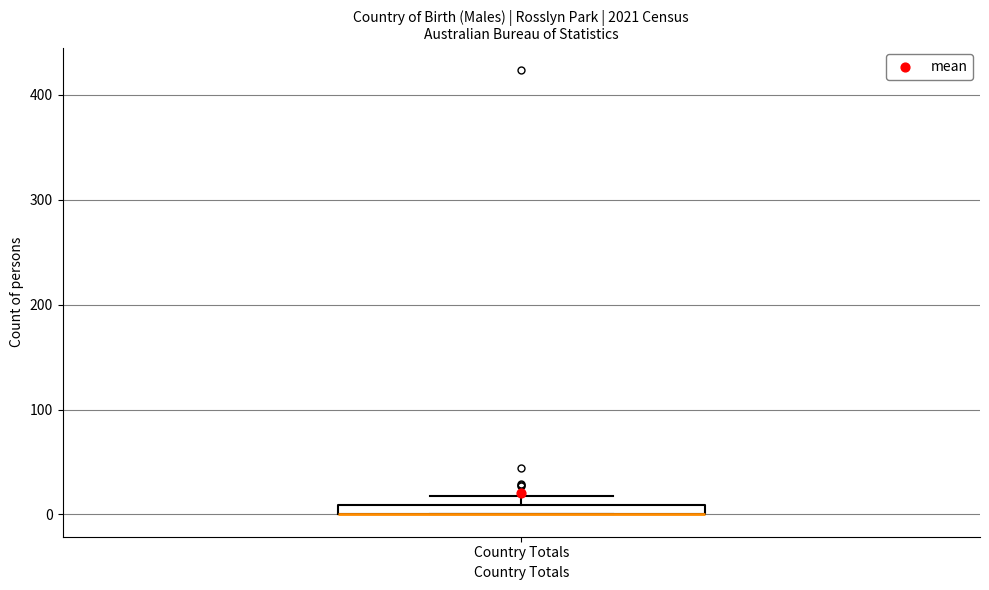

Where is the lower edge of the box for Country Totals on the y-axis? The values are not printed on the chart, so give them approximately, as read against the axis.

0